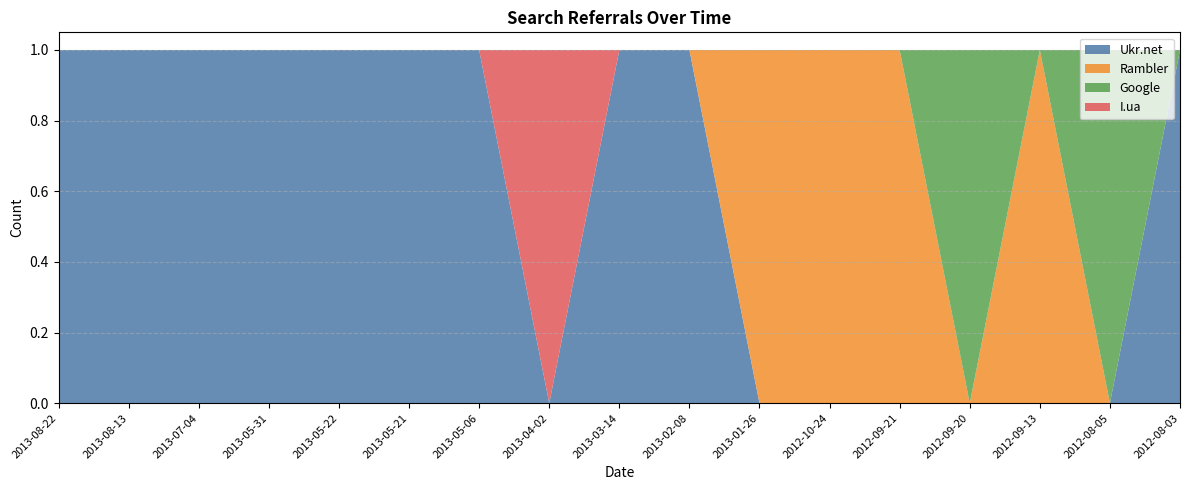

Reading left to right, extract all data points from this chart.

Ukr.net: 1	1	1	1	1	1	1	0	1	1	0	0	0	0	0	0	1
Rambler: 0	0	0	0	0	0	0	0	0	0	1	1	1	0	1	0	0
Google: 0	0	0	0	0	0	0	0	0	0	0	0	0	1	0	1	0
I.ua: 0	0	0	0	0	0	0	1	0	0	0	0	0	0	0	0	0